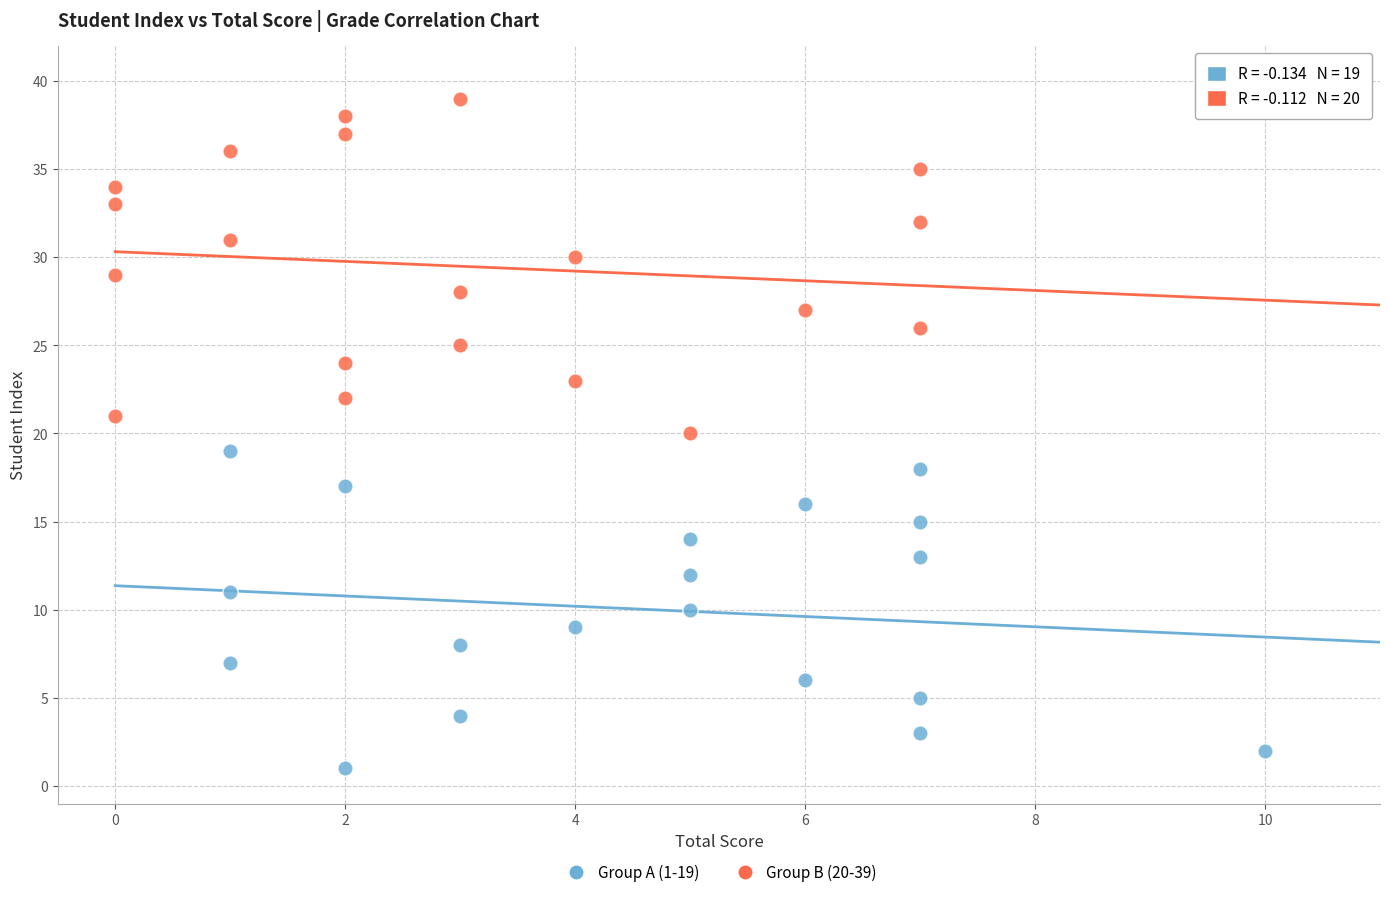

Which series reaches the minimum Y coordinate?

Group A (1-19)